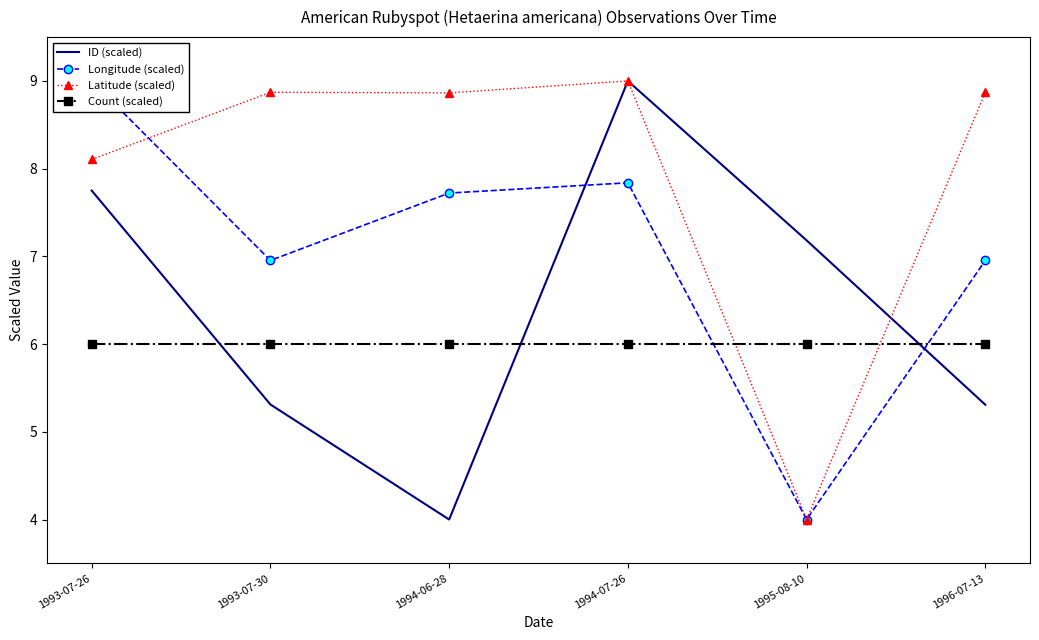

Is it true that Longitude (scaled) equals 7.8 at 1994-07-26?

True